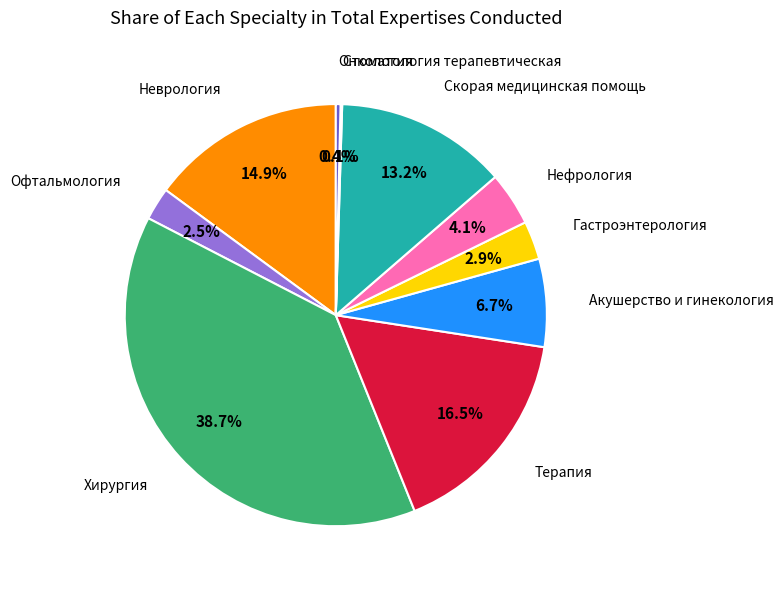

Is there a majority slice in this chart?

No